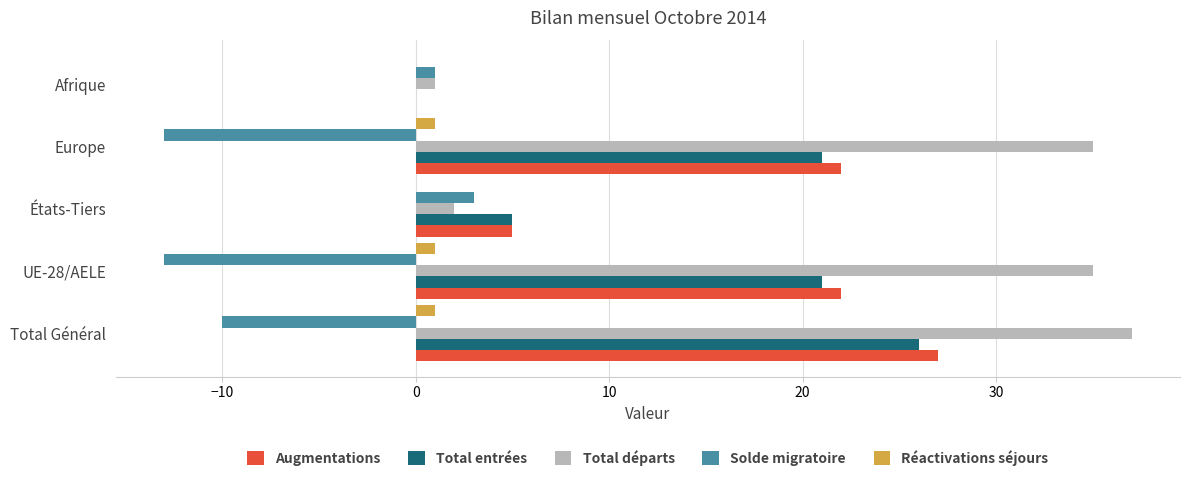

Which category has the highest value across all series?

Total Général